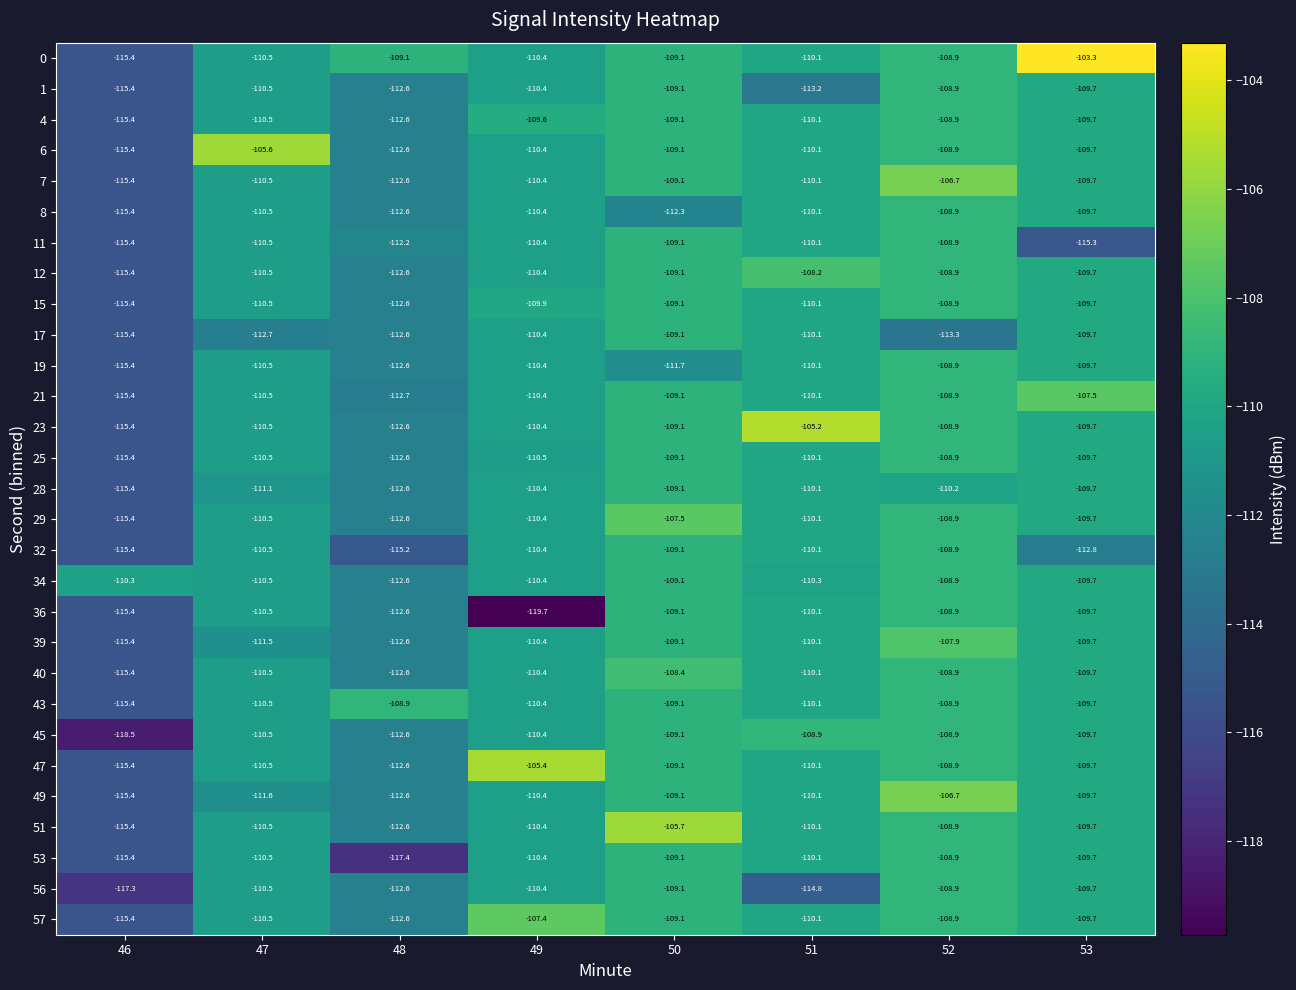

What is the average value of the 28 series?

-111.1